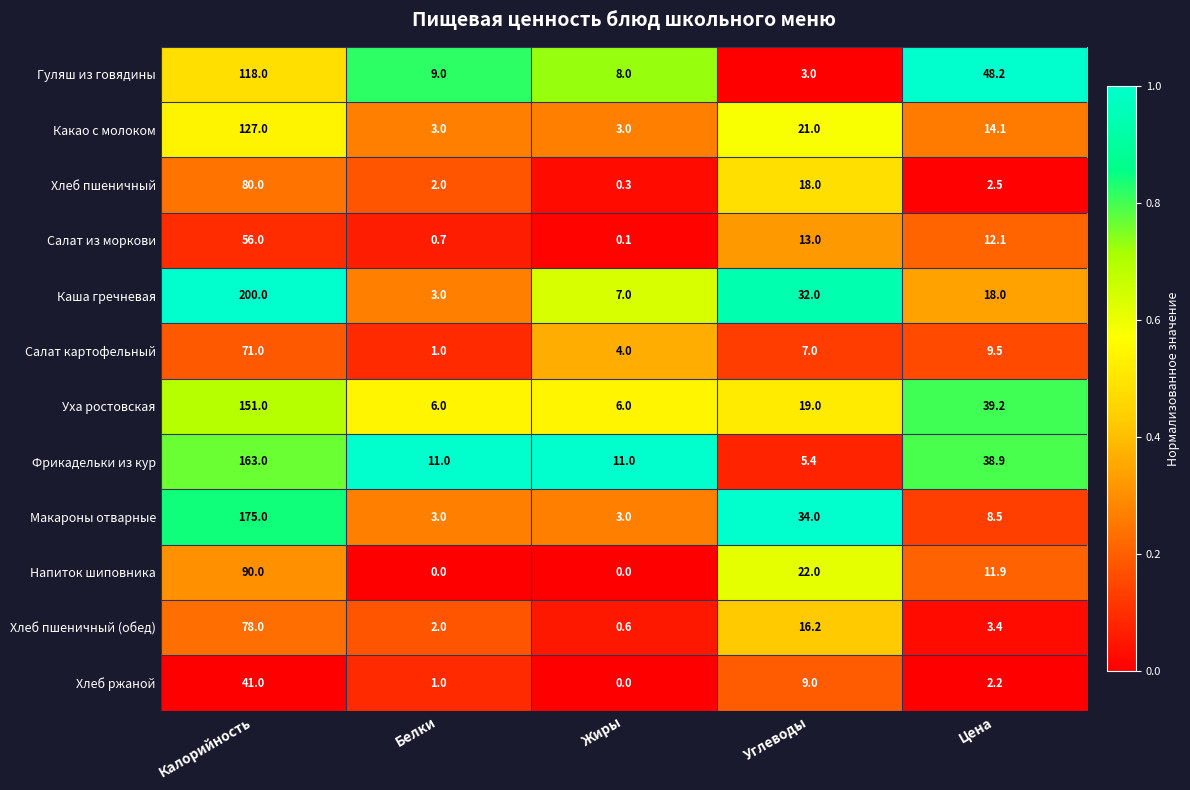

Which category has the highest value in the Какао с молоком series?

Калорийность